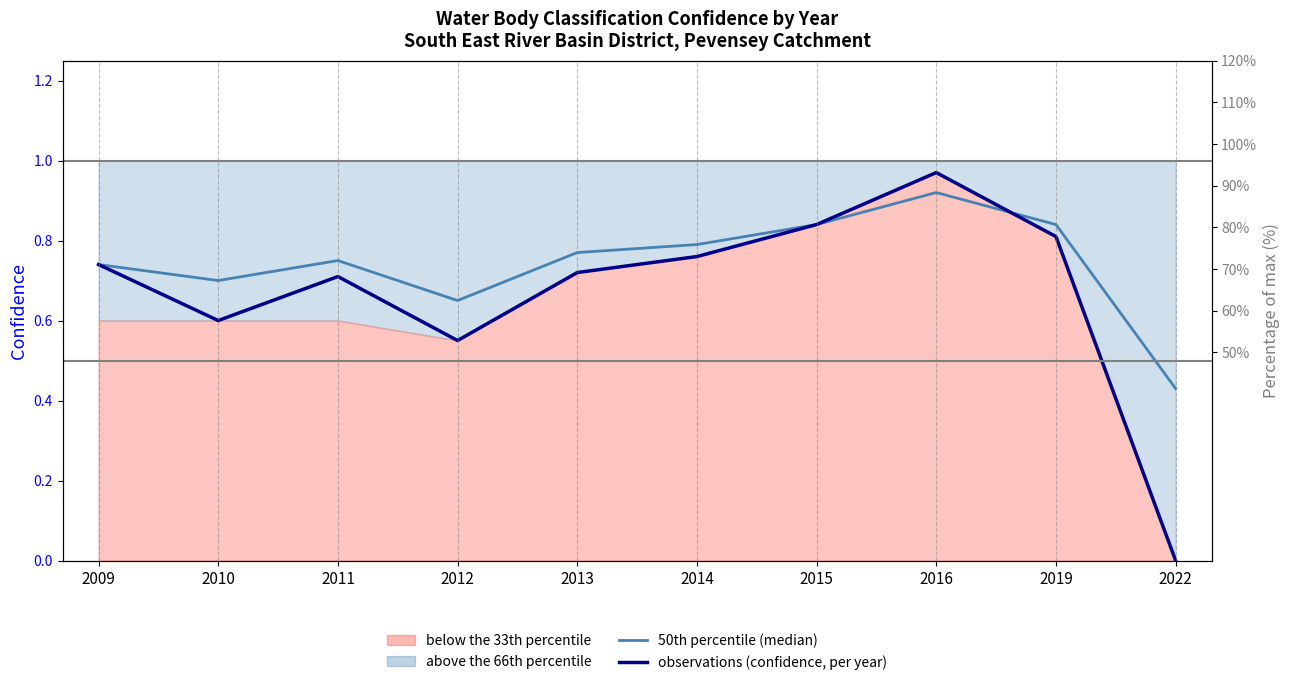

What is the total value across all series at 2015?

1.7